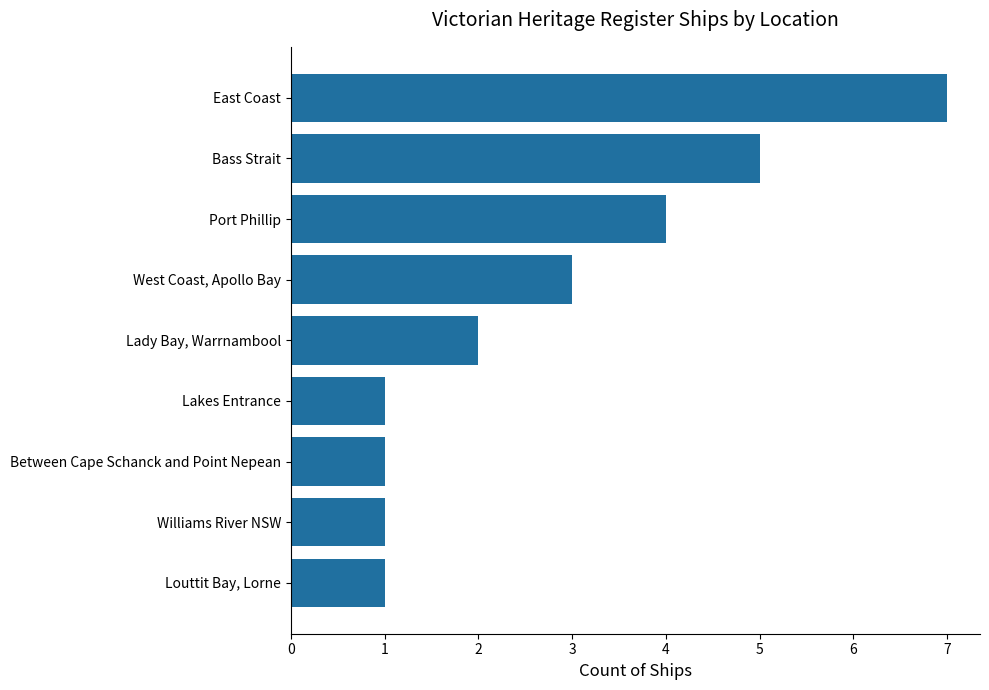

What is the minimum value shown in the chart?

1